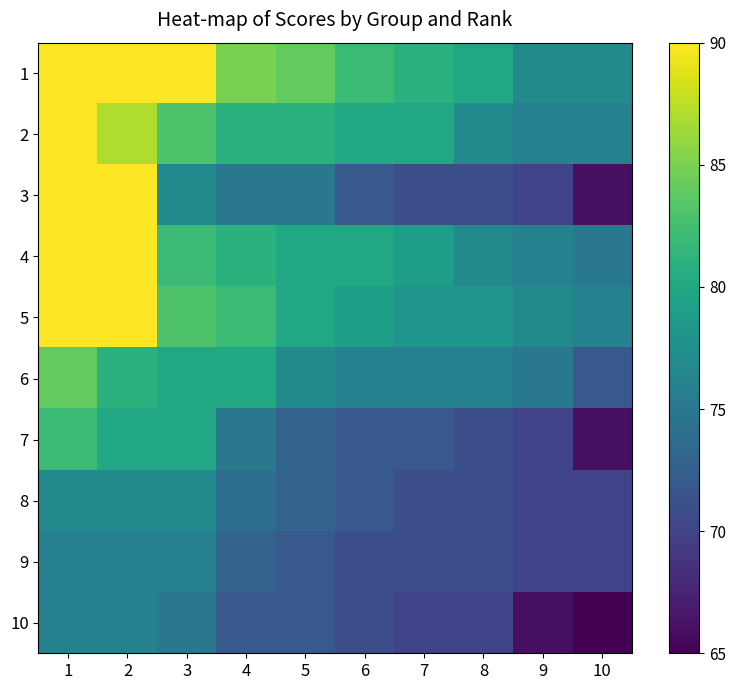

Reading left to right, what are all the values shown in this chart?

1: 1=90	2=90	3=90	4=85	5=84	6=82	7=81	8=80	9=77	10=77
2: 1=90	2=87	3=83	4=81	5=81	6=80	7=80	8=77	9=76	10=76
3: 1=90	2=90	3=77	4=75	5=75	6=72	7=71	8=71	9=70	10=66
4: 1=90	2=90	3=82	4=81	5=80	6=80	7=79	8=77	9=76	10=75
5: 1=90	2=90	3=83	4=82	5=80	6=79	7=78	8=78	9=77	10=76
6: 1=84	2=81	3=80	4=80	5=77	6=76	7=76	8=76	9=75	10=72
7: 1=82	2=80	3=80	4=75	5=73	6=72	7=72	8=71	9=70	10=66
8: 1=77	2=77	3=77	4=74	5=73	6=72	7=71	8=71	9=70	10=70
9: 1=76	2=76	3=76	4=73	5=72	6=71	7=71	8=71	9=70	10=70
10: 1=76	2=76	3=75	4=72	5=72	6=71	7=70	8=70	9=66	10=65